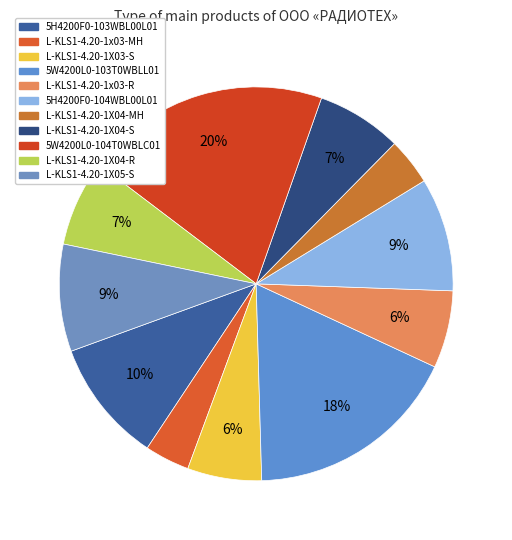

Which slice is the smallest?

L-KLS1-4.20-1x03-MH